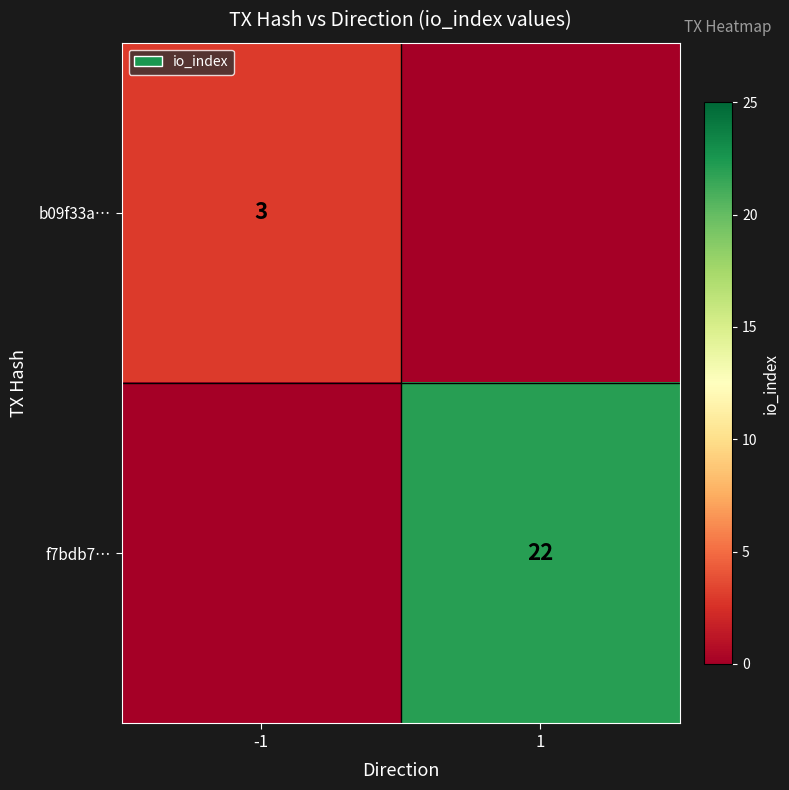

The value of b09f33a… at -1 is 5. True or false?

False